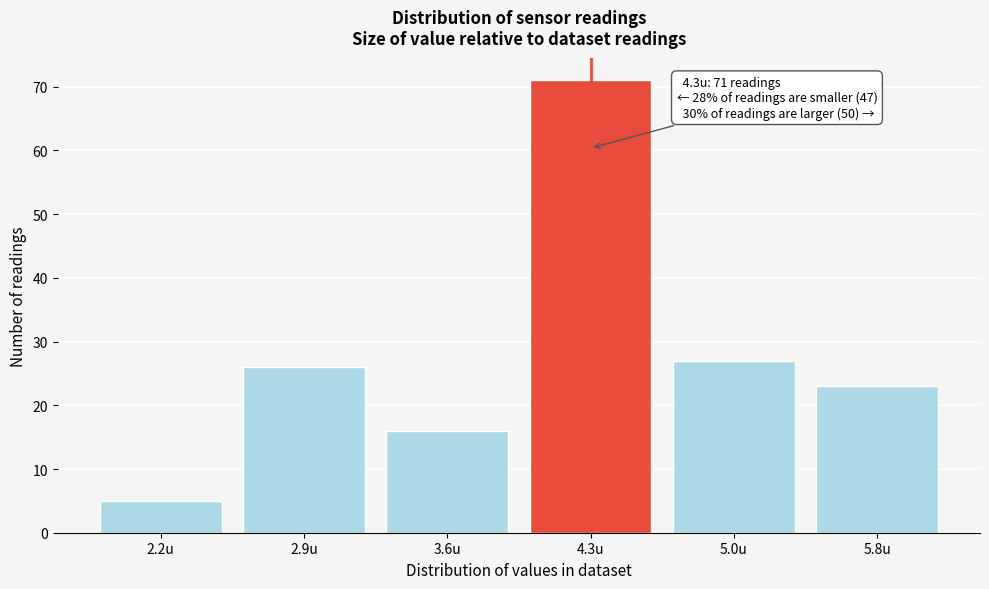

Reading left to right, list all the values displayed in this chart.

2.2u=5	2.9u=26	3.6u=16	4.3u=71	5.0u=27	5.8u=23